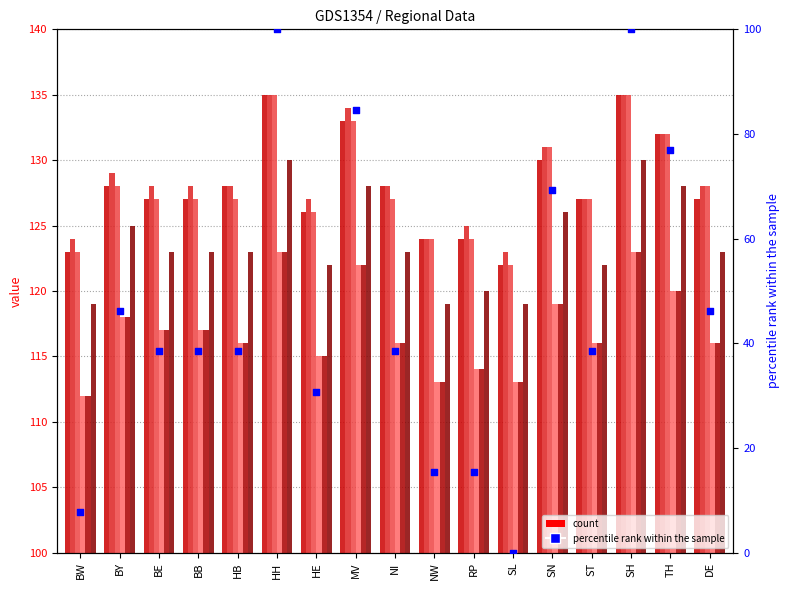

What is the ratio of the value at BW to the value at DE?

0.2